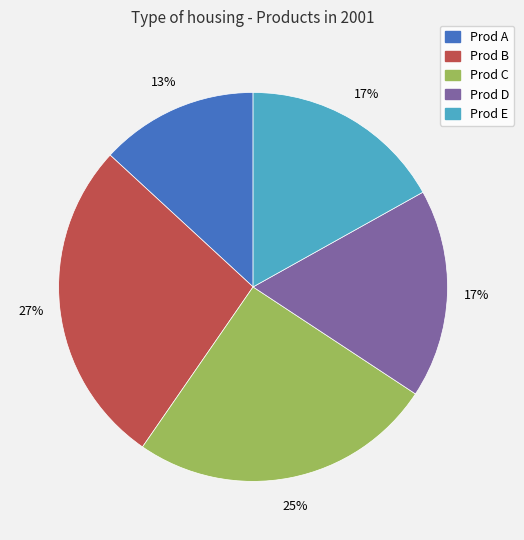

True or false: Prod D accounts for 17% of the total.

True